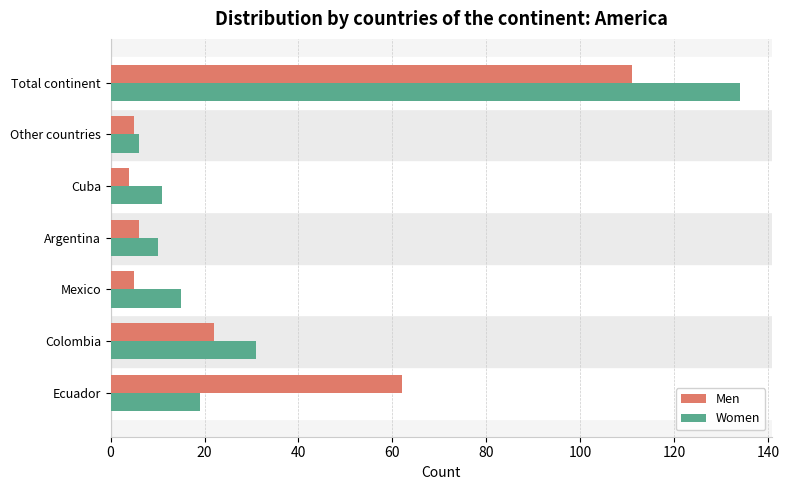

What is the spread (max minus min) of values at Cuba?

7